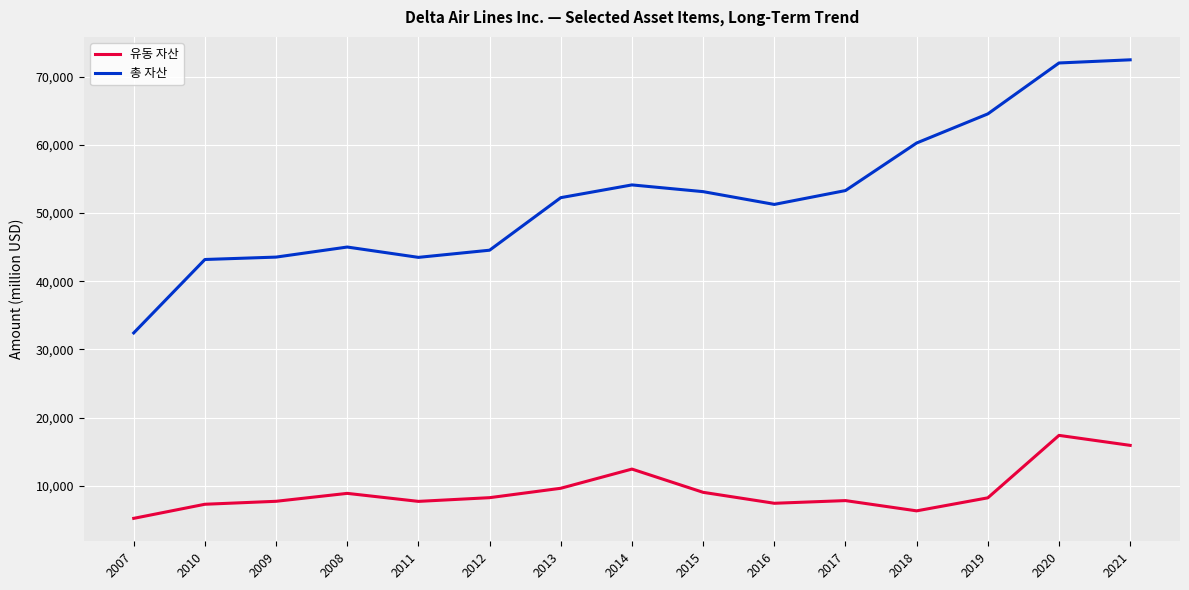

What is the difference between the maximum and second lowest values in the 유동 자산 series?

11064